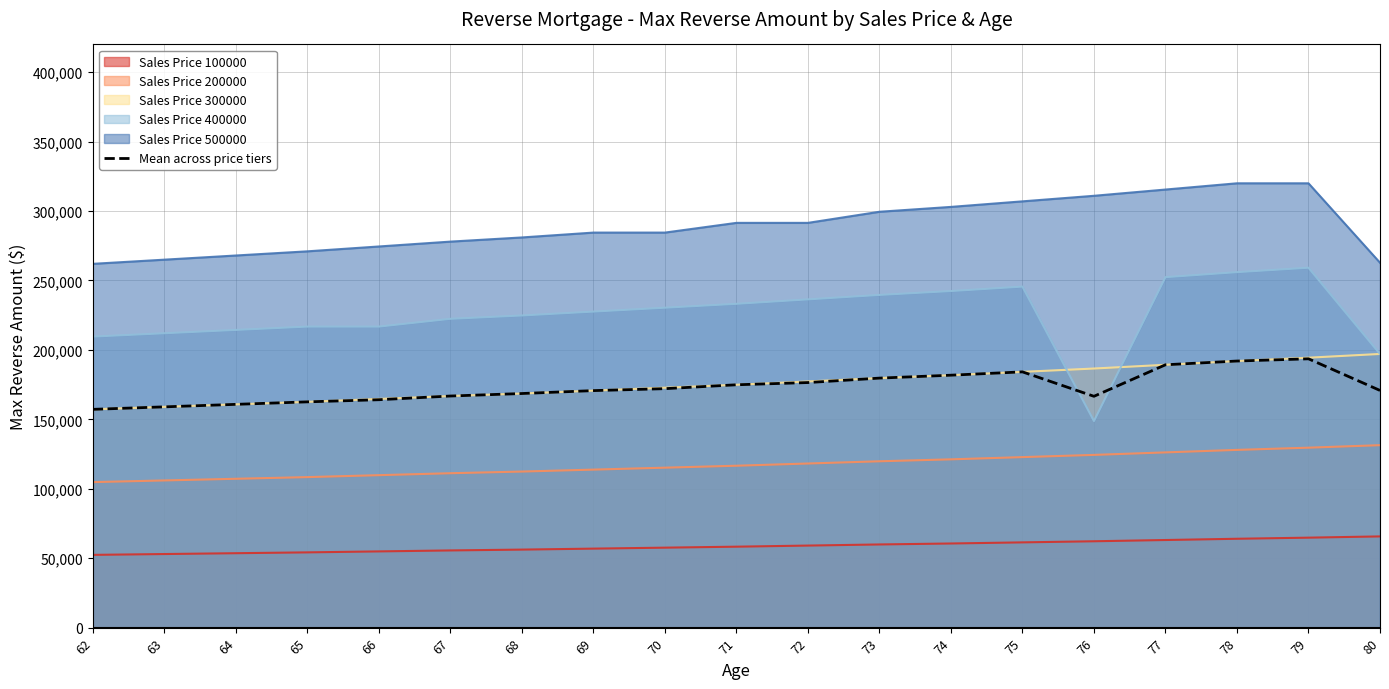

What is the sum of the values at 70 and 69?

342800